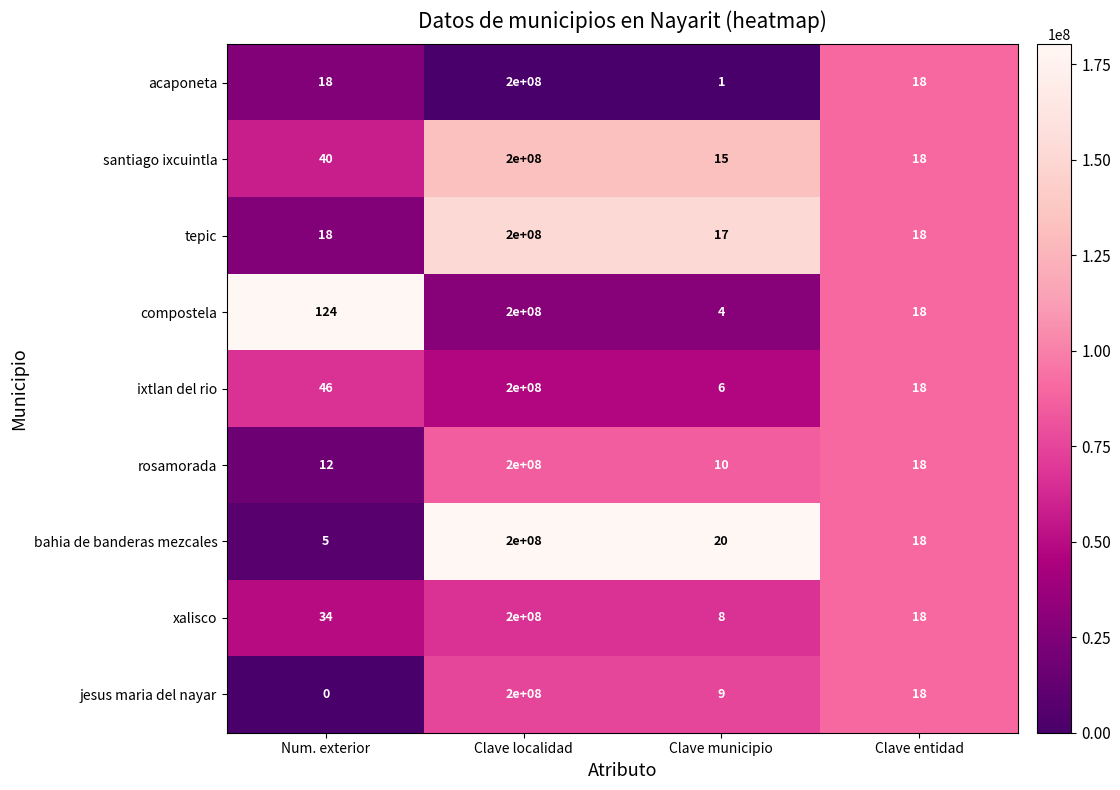

What is the sum of the rosamorada values at Clave entidad and Num. exterior?

30